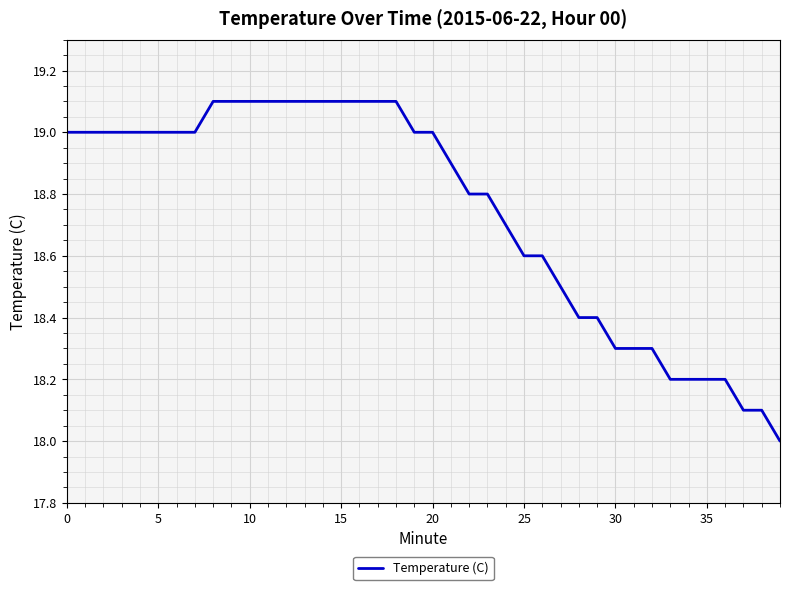

What is the maximum value shown in the chart?

19.1